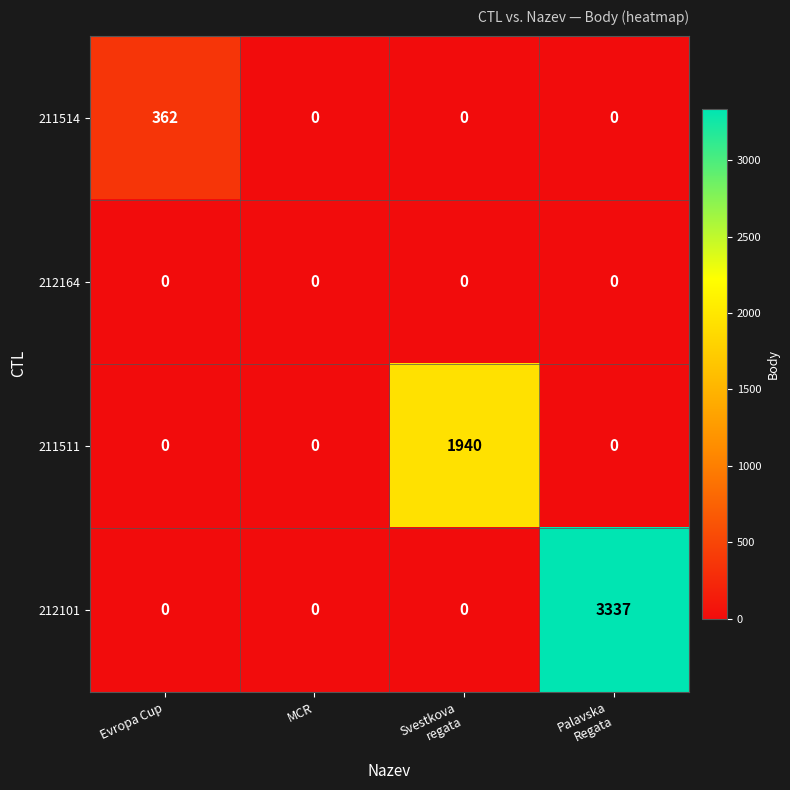

What is the spread (max minus min) of values at Svestkova
regata?

1940